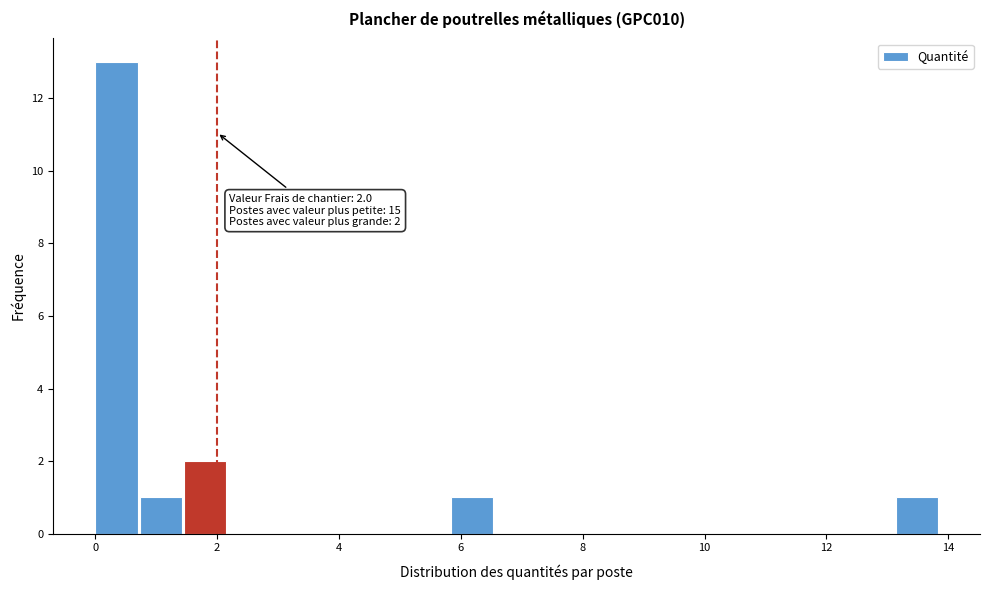

Around what value on the x-axis is the tallest bar? Give the approximate position of its centre, as read against the axis.

0.4